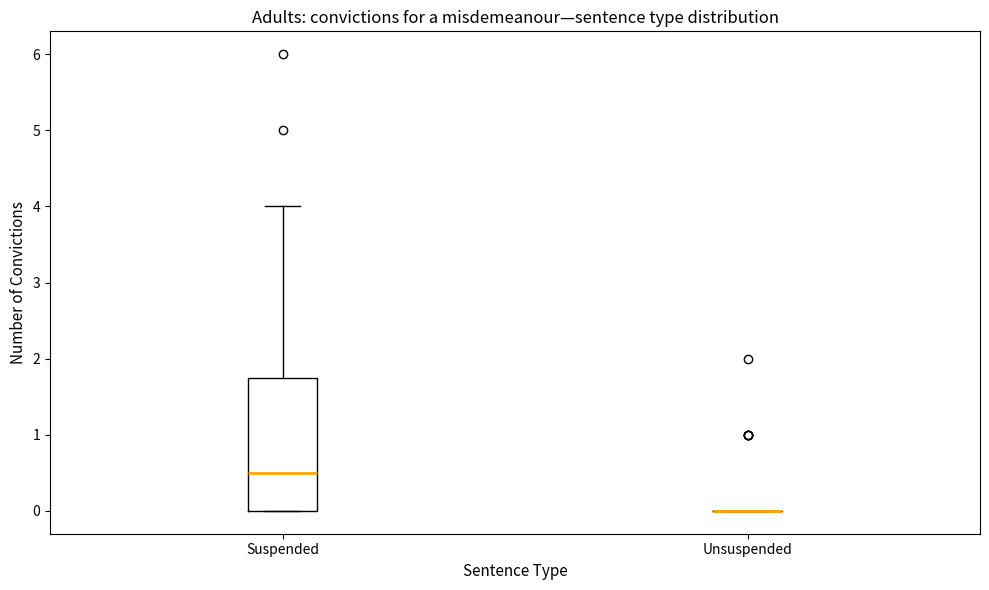

Reading left to right, read every box against the y-axis: the position of its median line, the range the box covers, and the ends of its whiskers. The values are not printed on the chart, so give them approximately, as read against the axis.

Suspended: median 0.5, box 0.0 to 1.8, whiskers 0.0 to 4.0
Unsuspended: box collapsed to a line at 0.0, whiskers 0.0 to 0.0